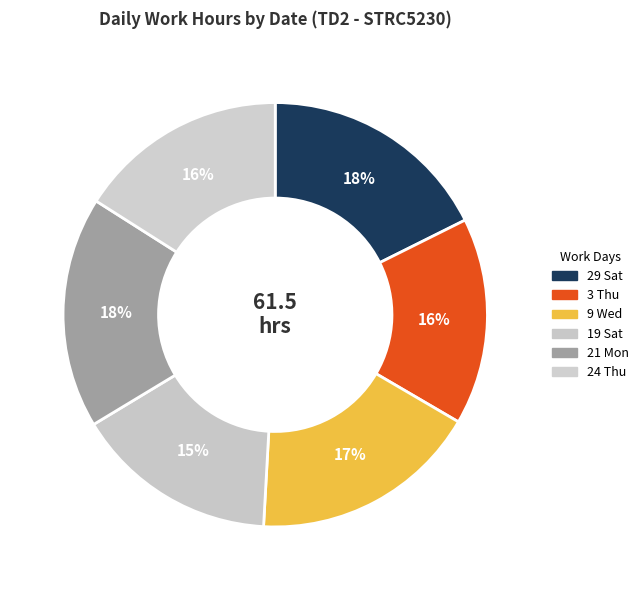

Combined, do 21 Mon and 3 Thu account for over 50%?

No